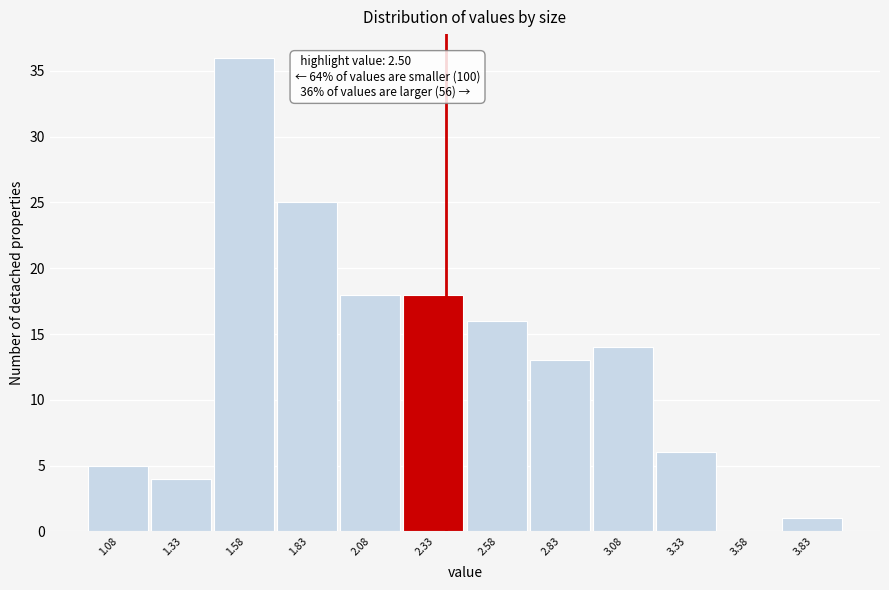

Reading right to left, list all the values displayed in this chart.

3.83=1	3.58=0	3.33=6	3.08=14	2.83=13	2.58=16	2.33=18	2.08=18	1.83=25	1.58=36	1.33=4	1.08=5